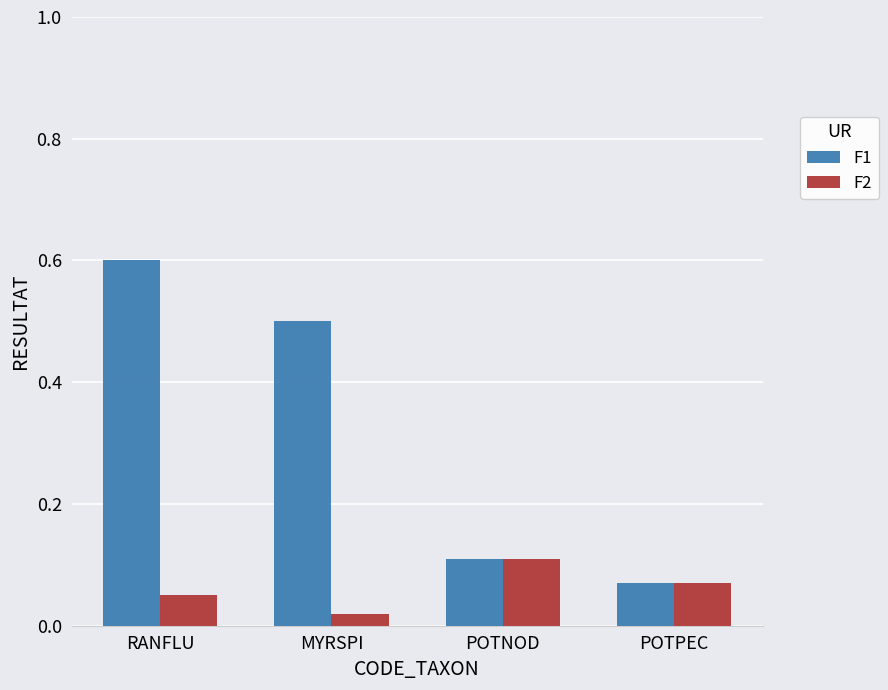

What is the label of the 1st bar from the left?

RANFLU